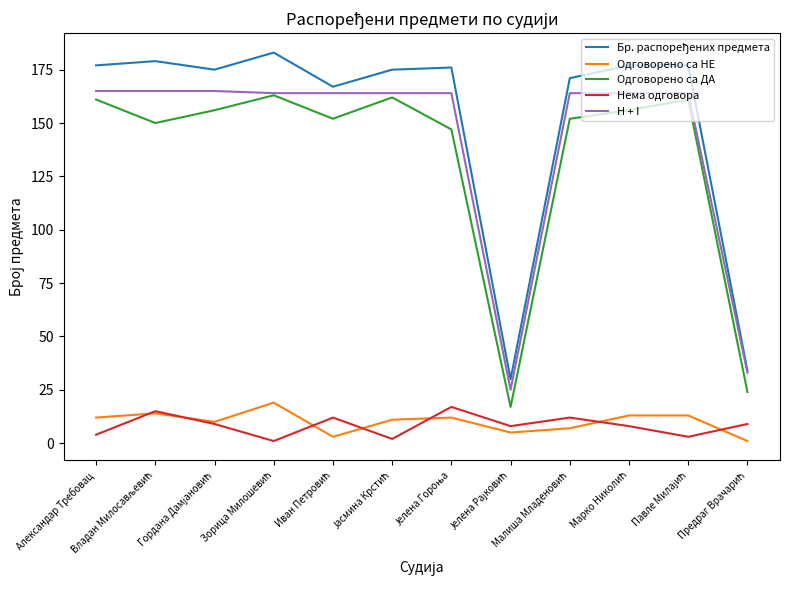

True or false: Одговорено са ДА and Одговорено са НЕ cross at least once.

False